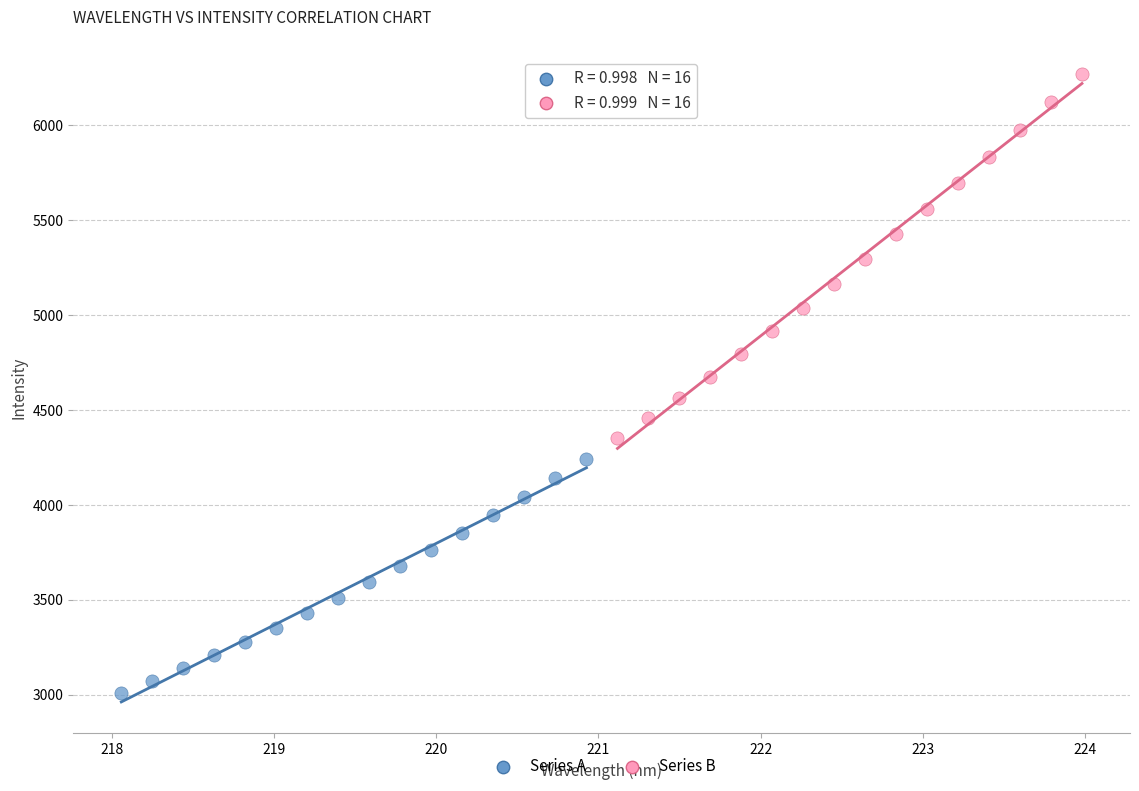

Which series reaches the minimum Y coordinate?

Series A